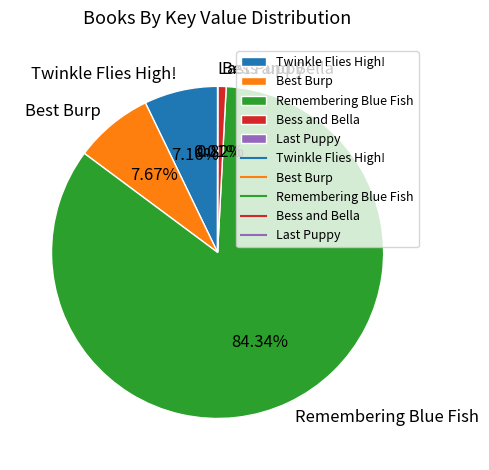

Does any single category account for the majority?

Yes